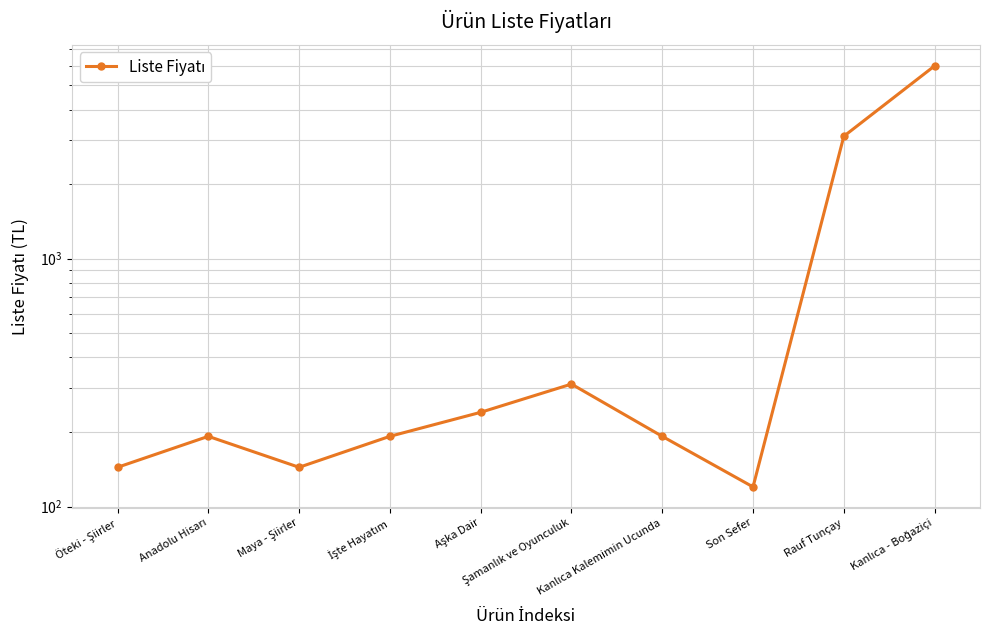

At which label does the data first exceed 192?

Aşka Dair